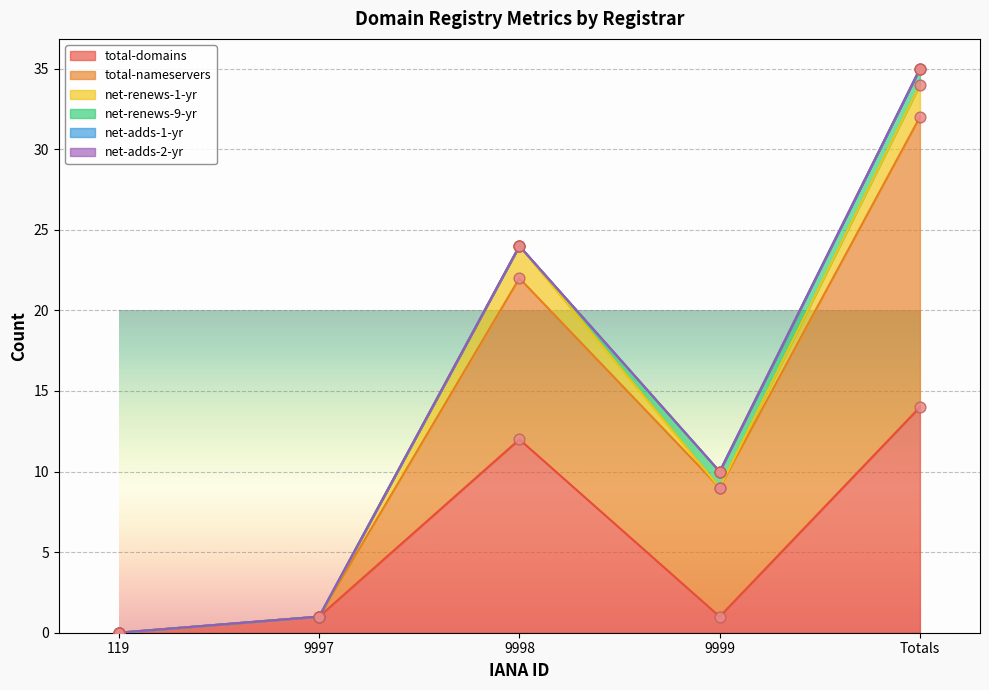

Which series contains the highest Y value?

total-nameservers